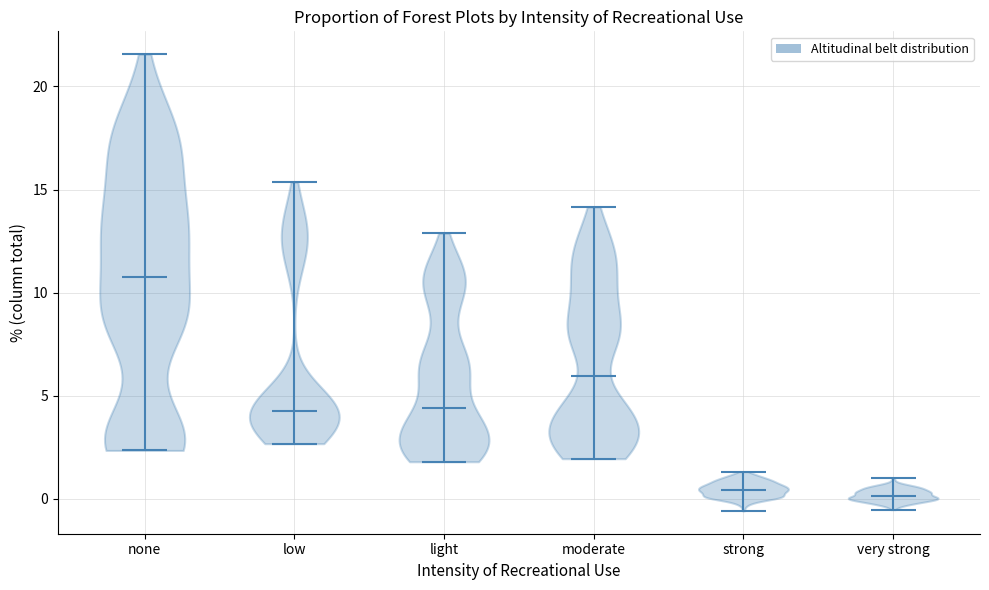

What is the lowest point the violin for very strong reaches on the y-axis? The values are not printed on the chart, so give them approximately, as read against the axis.

-0.5